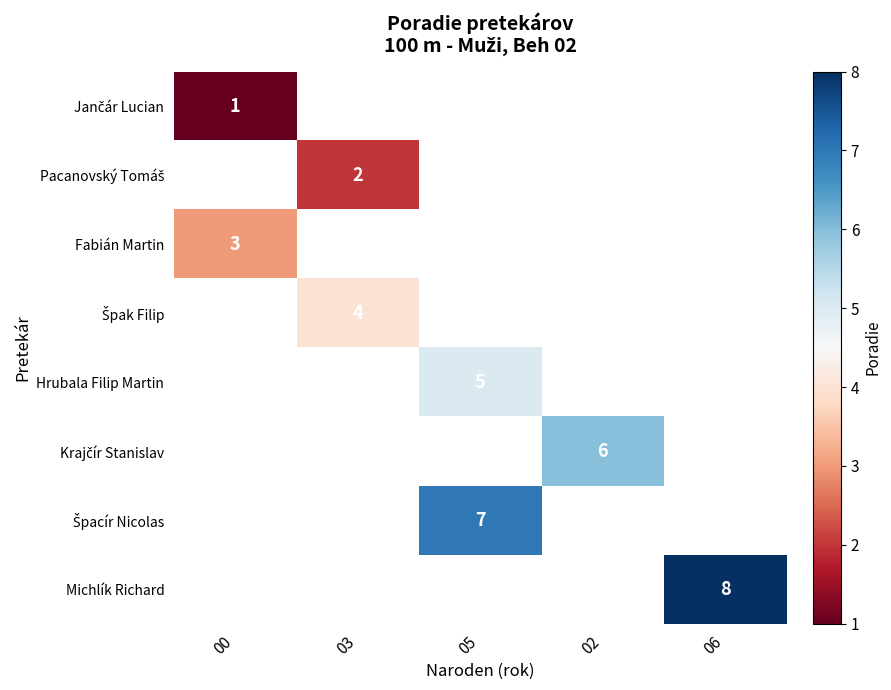

At how many categories does at least one series exceed 1?

5